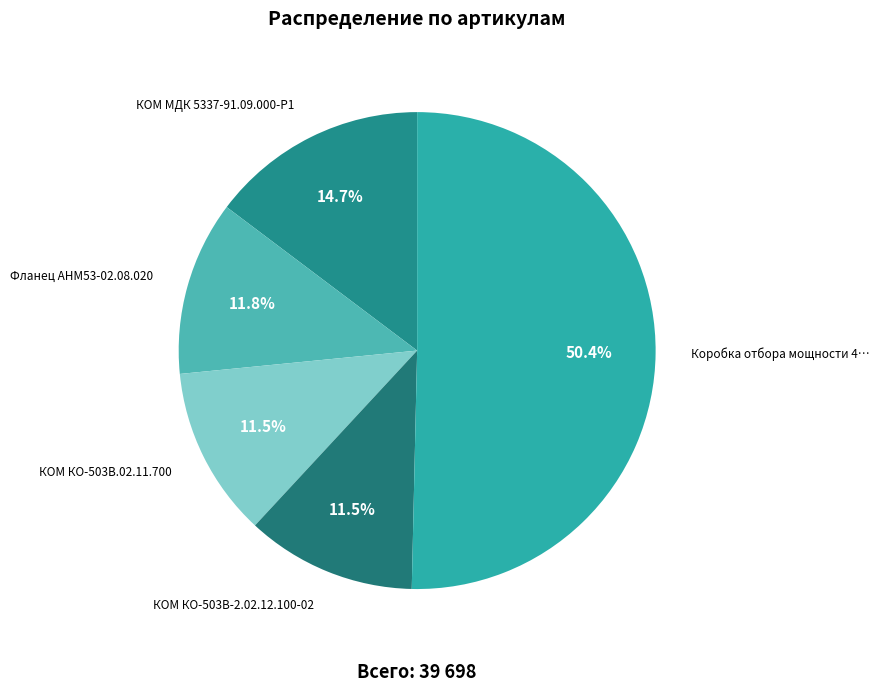

How many slices are in this pie chart?

5